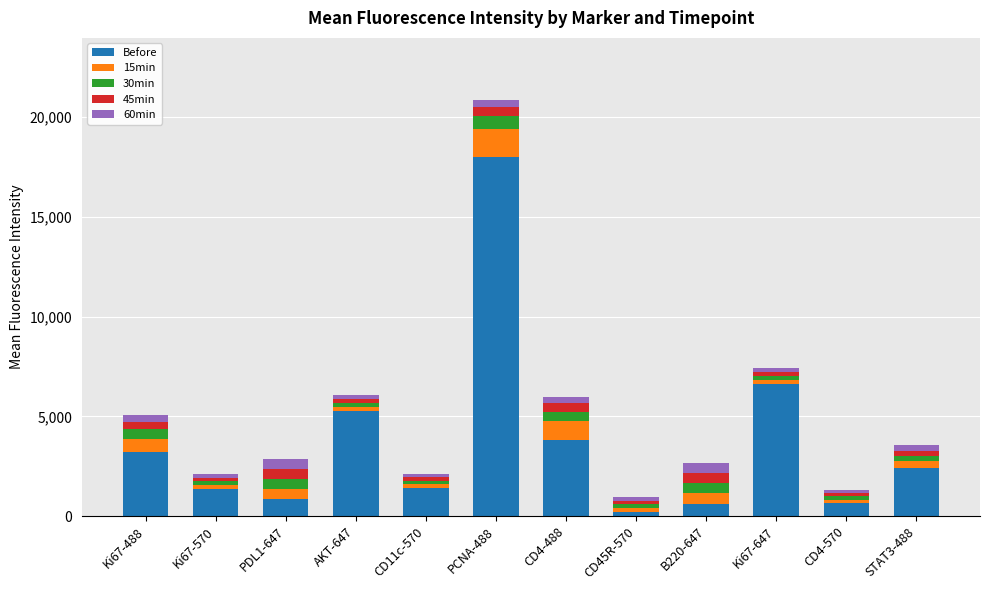

At which label does Before reach its peak?

PCNA-488